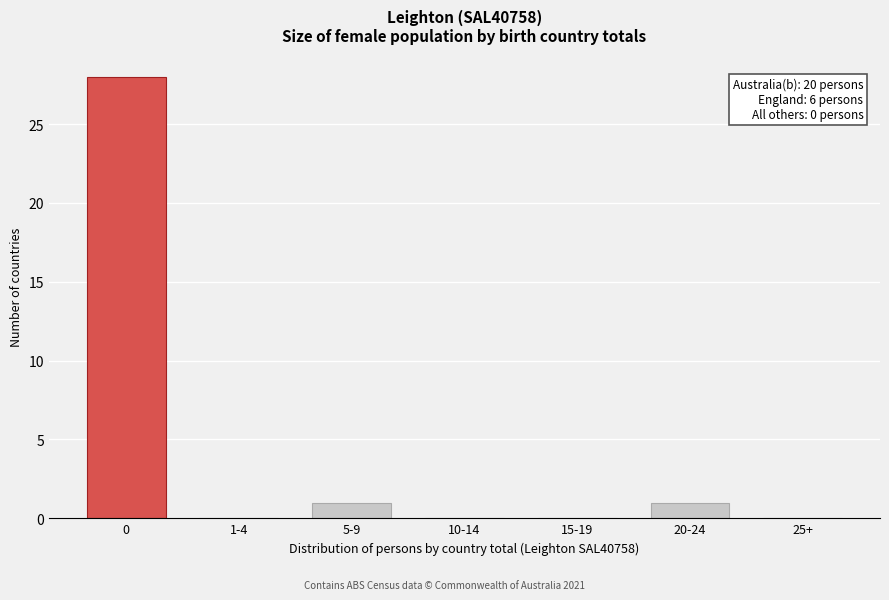

Reading left to right, list all the values displayed in this chart.

0=28	1-4=0	5-9=1	10-14=0	15-19=0	20-24=1	25+=0